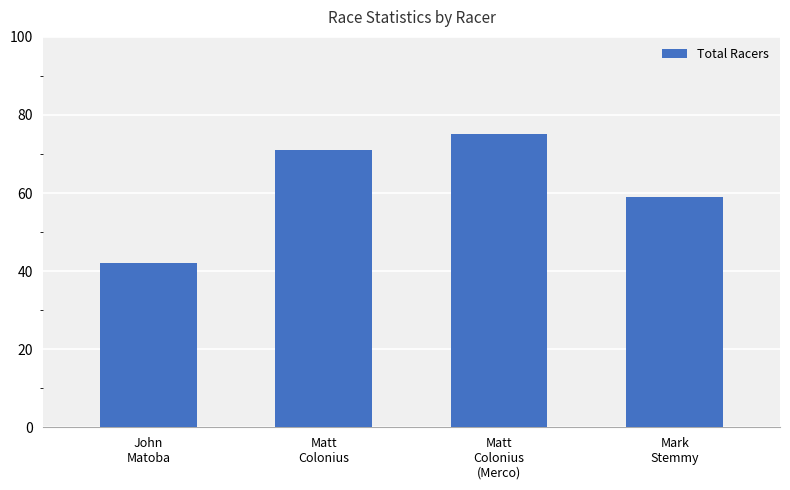

How many data points are less than 71?

2